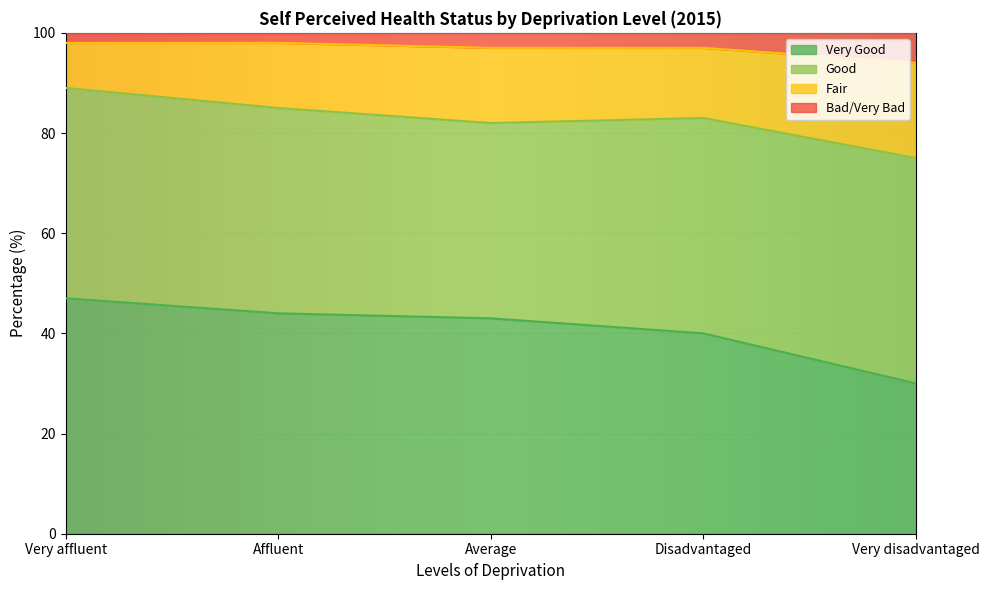

Where is Bad/Very Bad nearest to the value 96?

Average